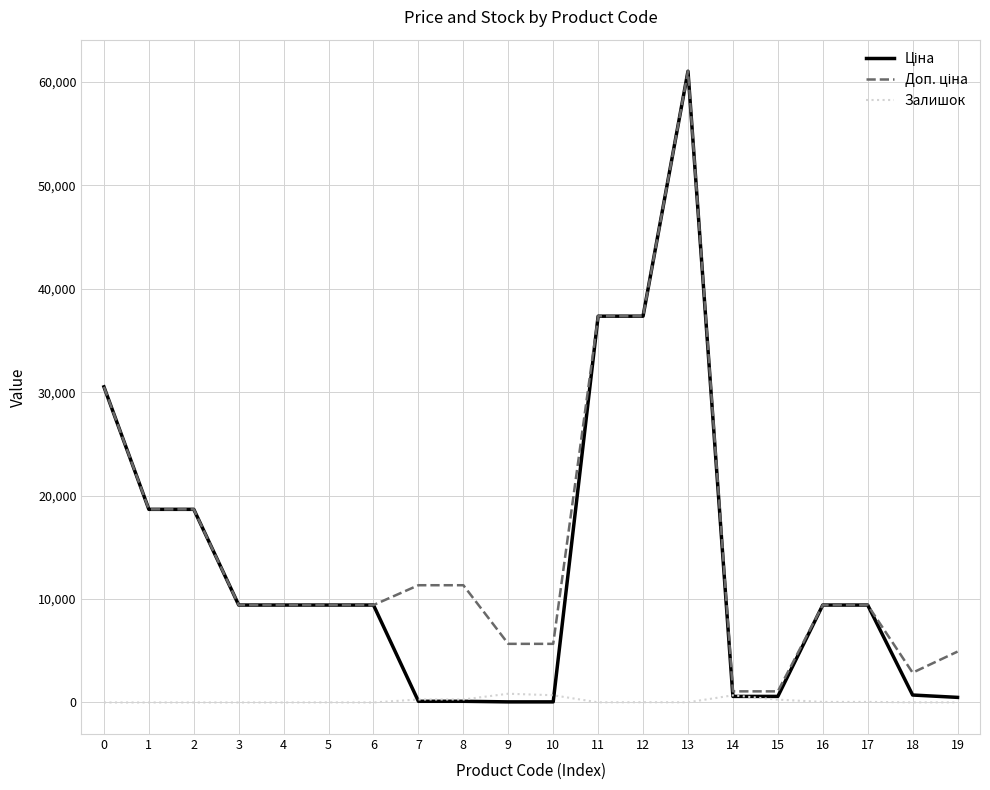

What is the sum of the Залишок values at 4 and 7?

289.0